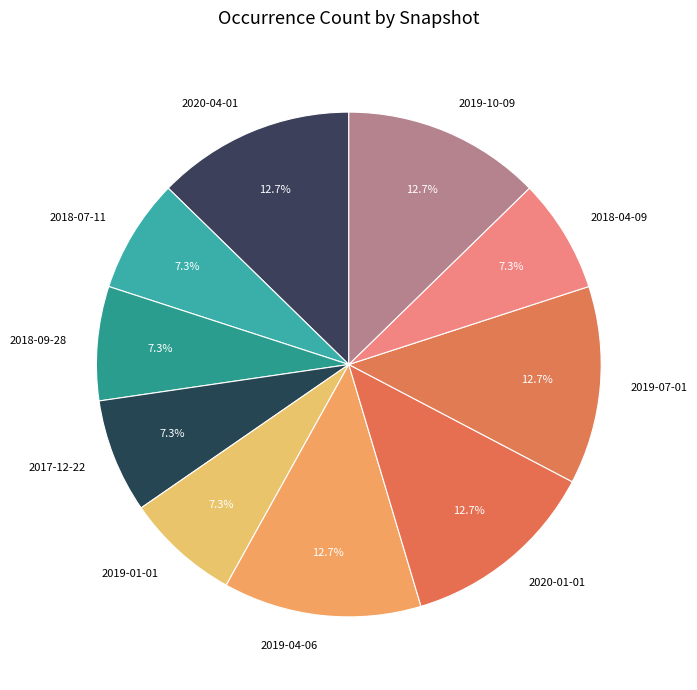

What is the total percentage of 2020-04-01 and 2019-01-01?

20.0%